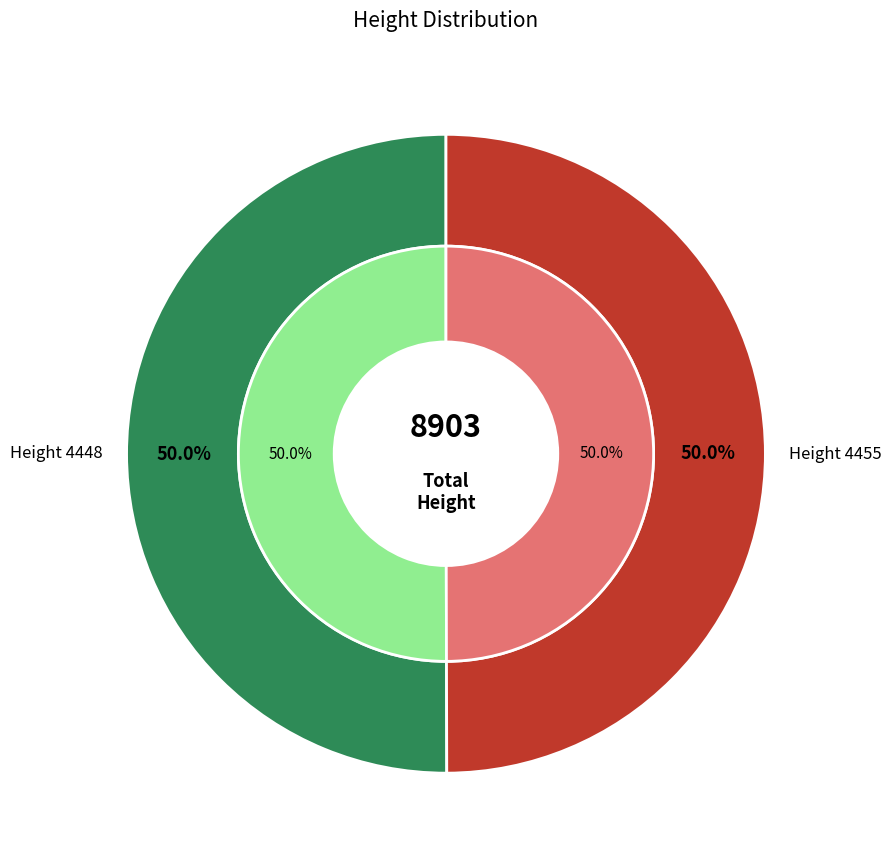

Rank the categories by value from lowest to highest.

4448, 4455